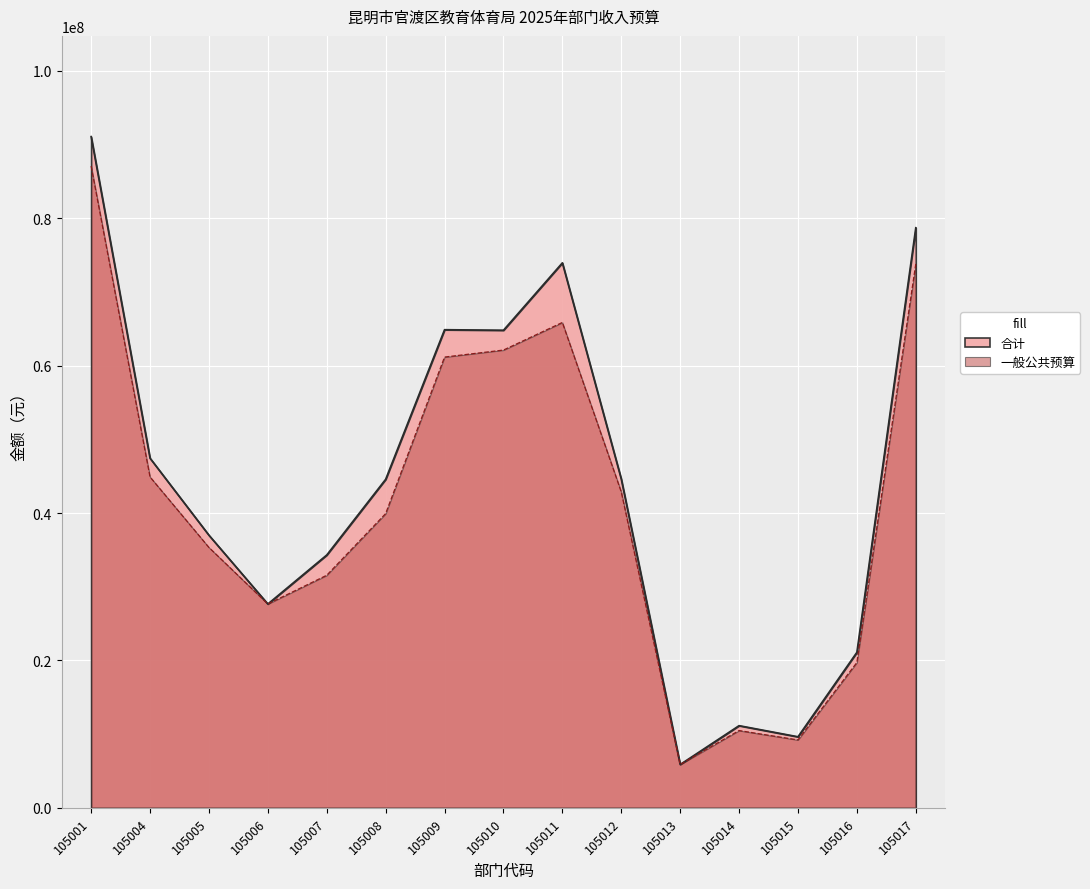

True or false: 合计 and 本年收入小计 cross at least once.

False